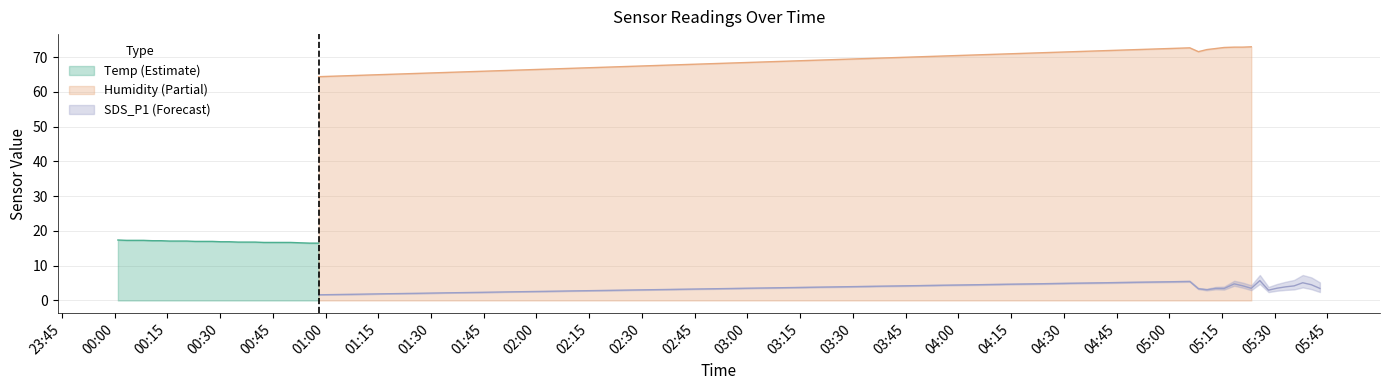

Between 2022/06/12 00:52:38 and 2022/06/12 05:15:36, which series saw the biggest shift?

Humidity